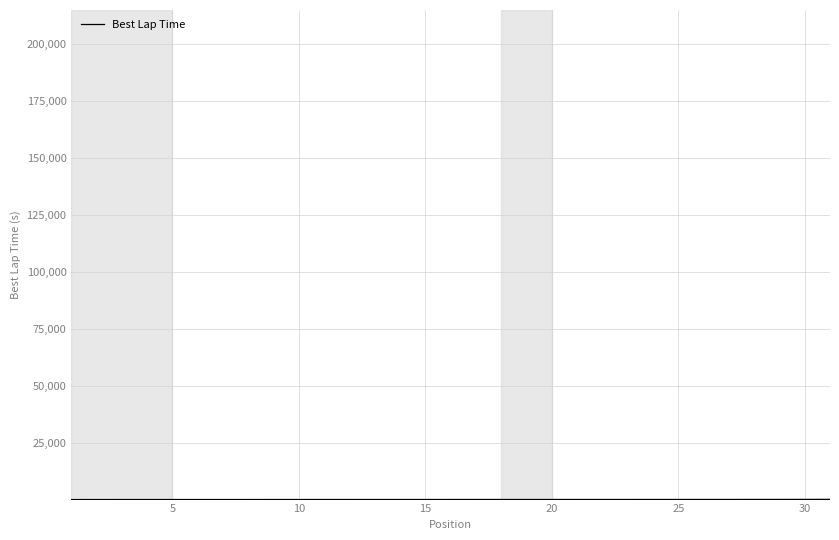

True or false: there are more than 0 points higher than both neighbors.

False